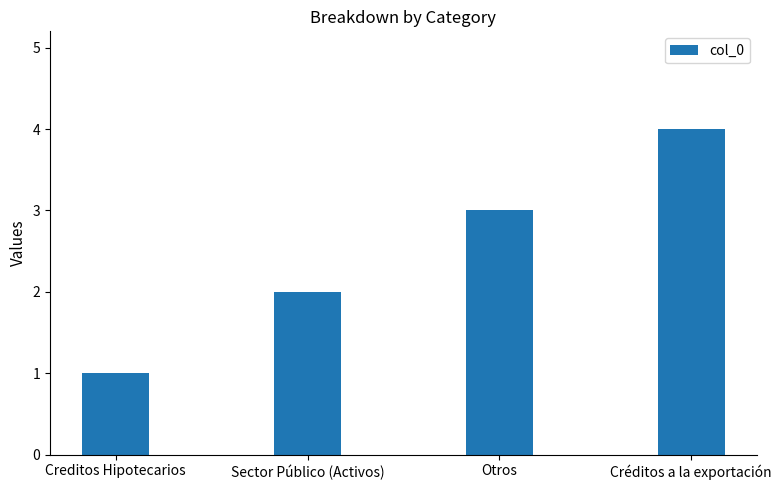

List the labels in order of value, largest first.

Créditos a la exportación, Otros, Sector Público (Activos), Creditos Hipotecarios